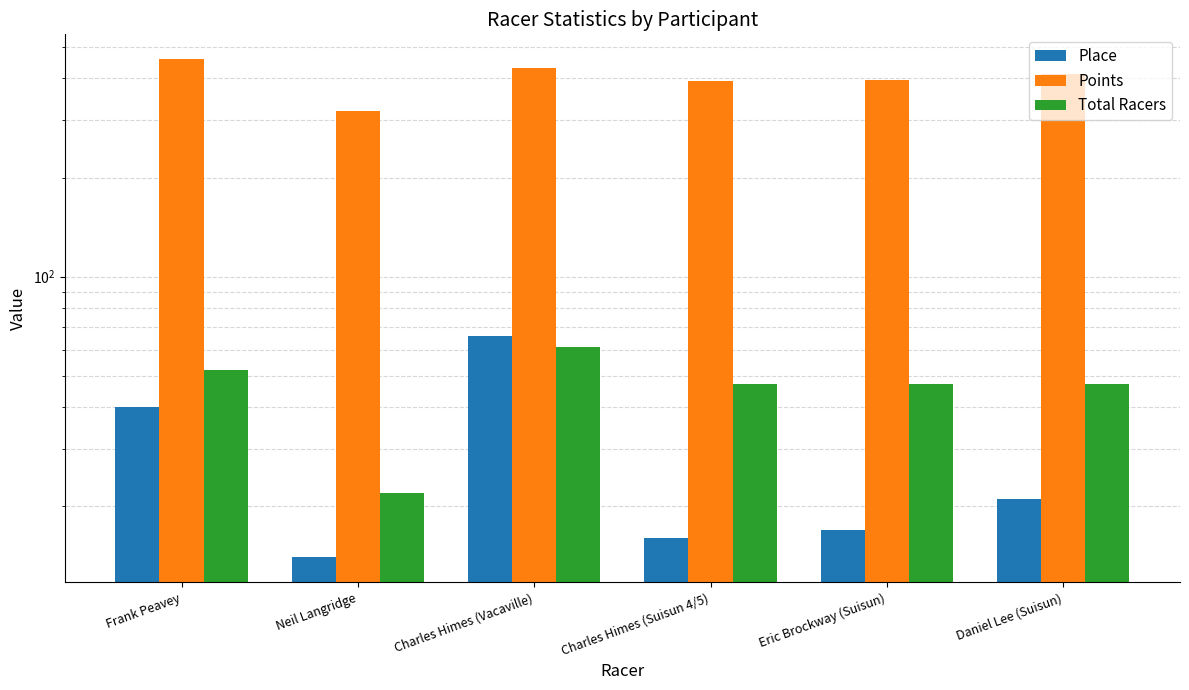

How many values in the Place series are below 21?

3